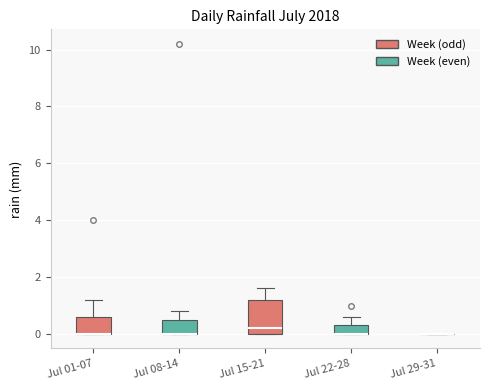

Which box is the tallest, from its lower edge to its upper edge?

Jul 15-21